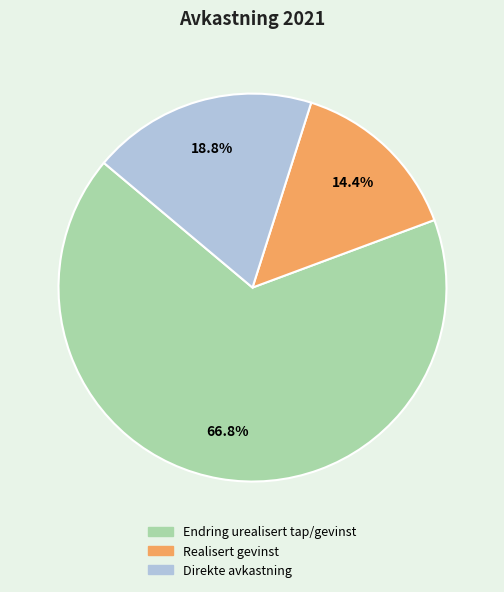

What is the ratio of the value at Direkte avkastning to the value at Endring urealisert tap/gevinst?

0.3